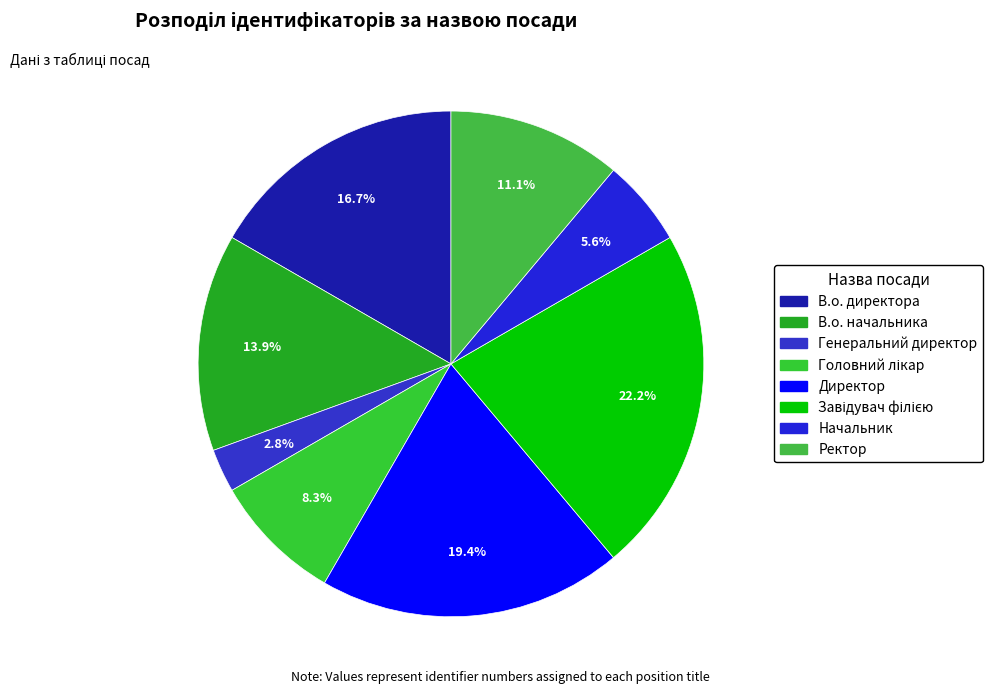

Count the number of slices in the pie.

8